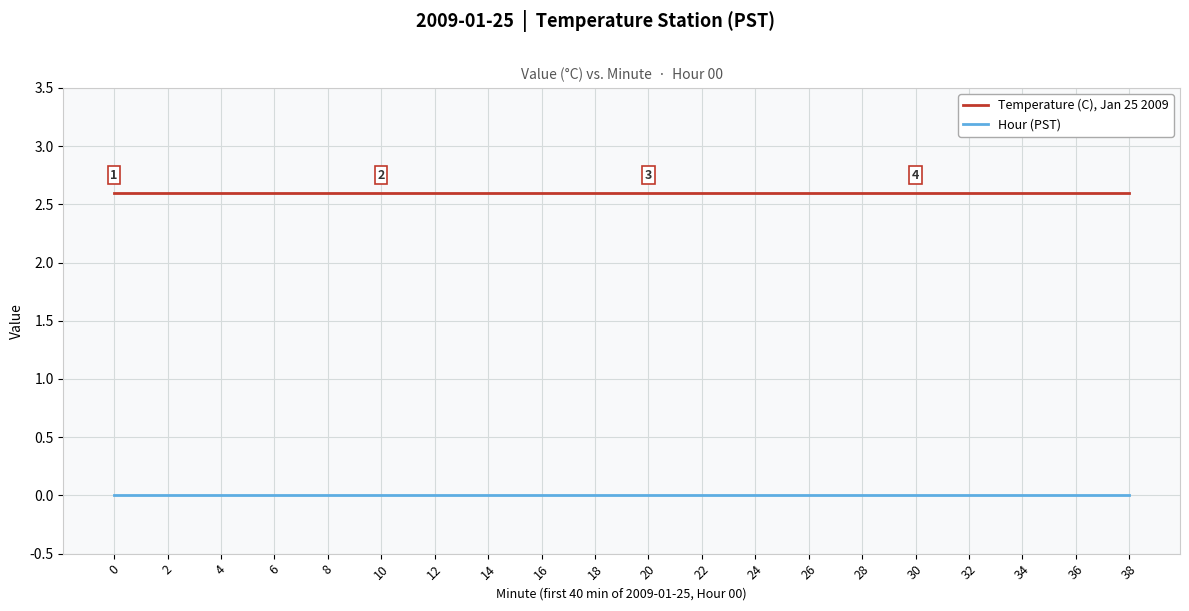

Reading left to right, what are all the values shown in this chart?

Temperature (C), Jan 25 2009: 2.6	2.6	2.6	2.6	2.6	2.6	2.6	2.6	2.6	2.6	2.6	2.6	2.6	2.6	2.6	2.6	2.6	2.6	2.6	2.6
Hour (PST): 0.0	0.0	0.0	0.0	0.0	0.0	0.0	0.0	0.0	0.0	0.0	0.0	0.0	0.0	0.0	0.0	0.0	0.0	0.0	0.0